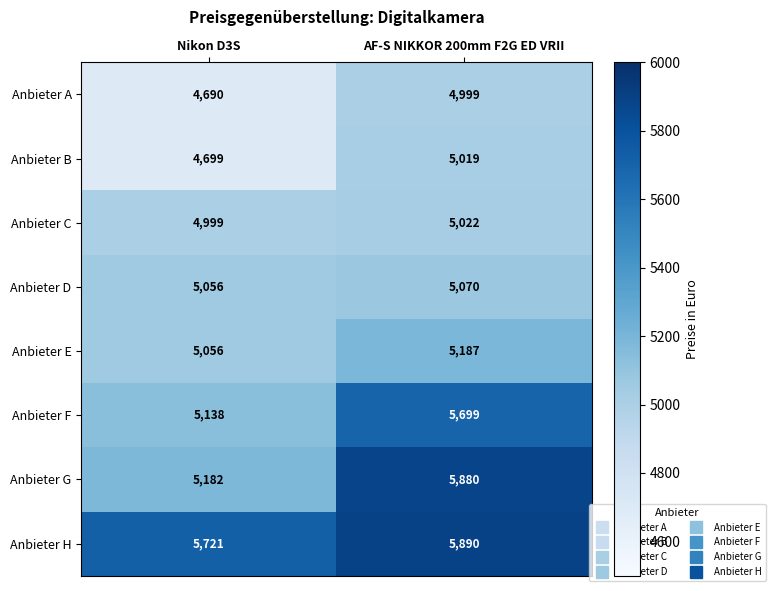

Reading left to right, list all the values displayed in this chart.

Anbieter A: Nikon D3S=4690	AF-S NIKKOR 200mm F2G ED VRII=4999
Anbieter B: Nikon D3S=4699	AF-S NIKKOR 200mm F2G ED VRII=5019
Anbieter C: Nikon D3S=4999	AF-S NIKKOR 200mm F2G ED VRII=5022
Anbieter D: Nikon D3S=5056	AF-S NIKKOR 200mm F2G ED VRII=5070
Anbieter E: Nikon D3S=5056	AF-S NIKKOR 200mm F2G ED VRII=5187
Anbieter F: Nikon D3S=5138	AF-S NIKKOR 200mm F2G ED VRII=5699
Anbieter G: Nikon D3S=5182	AF-S NIKKOR 200mm F2G ED VRII=5880
Anbieter H: Nikon D3S=5721	AF-S NIKKOR 200mm F2G ED VRII=5890